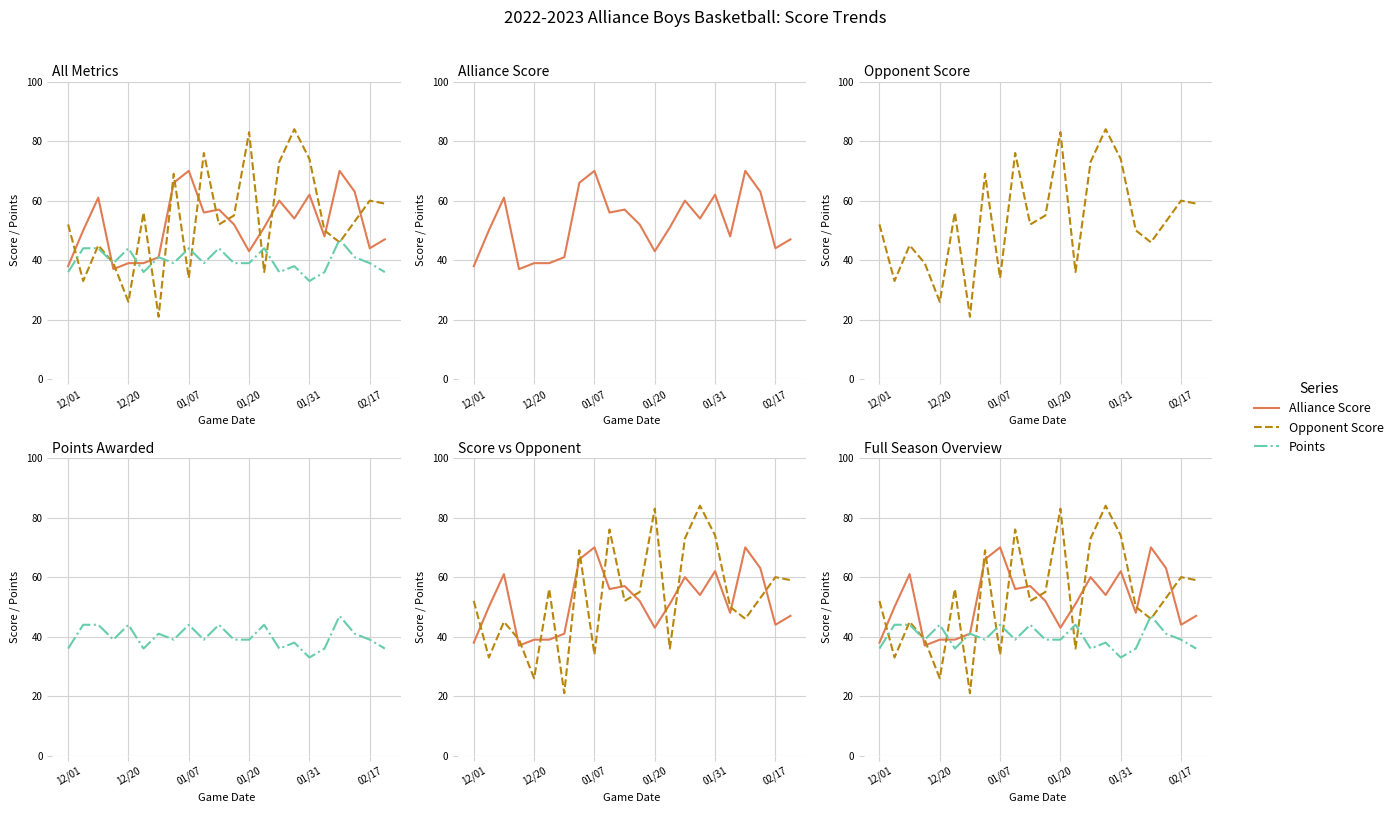

Between 18 and 6, which is larger?

18